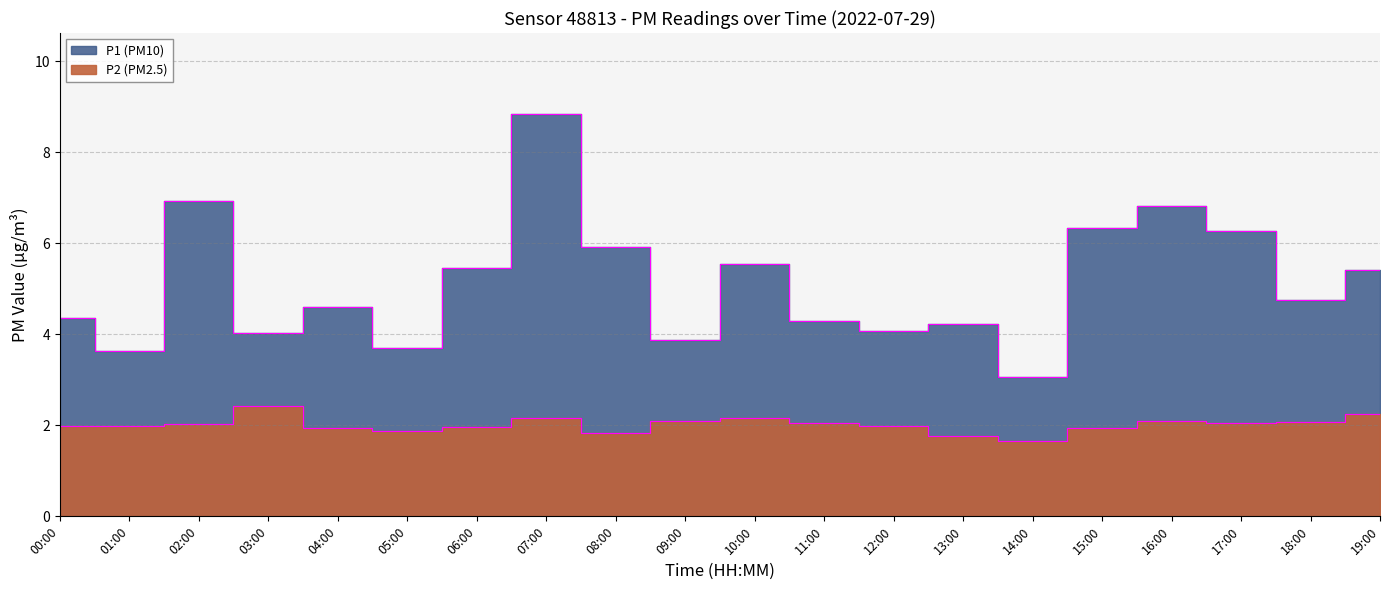

What is the label of the 3rd point from the right?

17:00